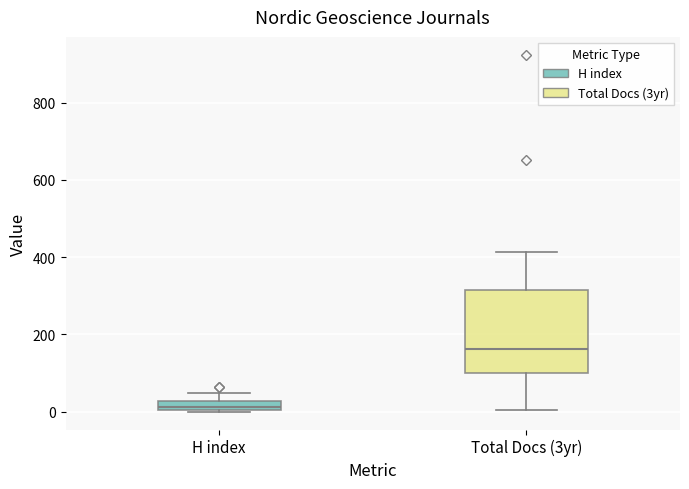

Which box's median line is the lowest?

H index